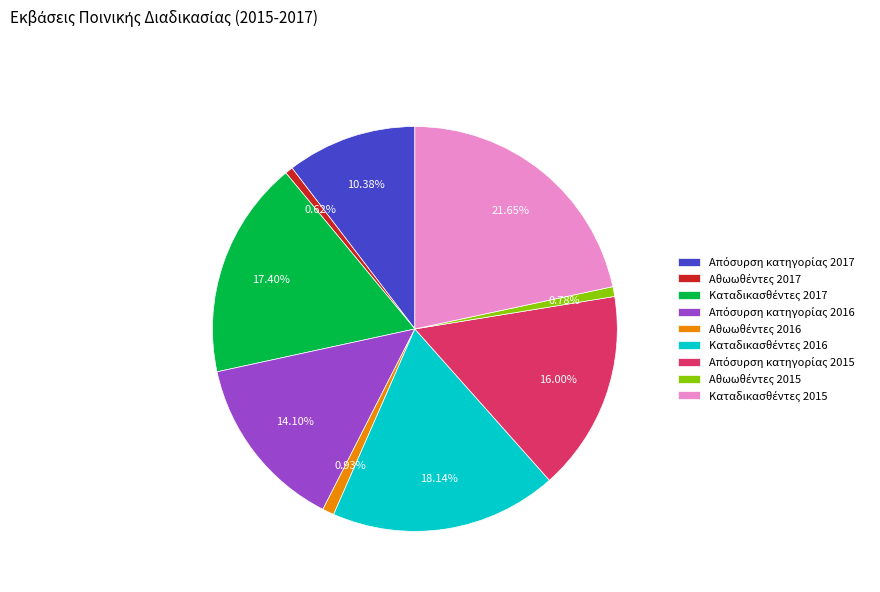

Is there any slice that represents more than half of the pie?

No